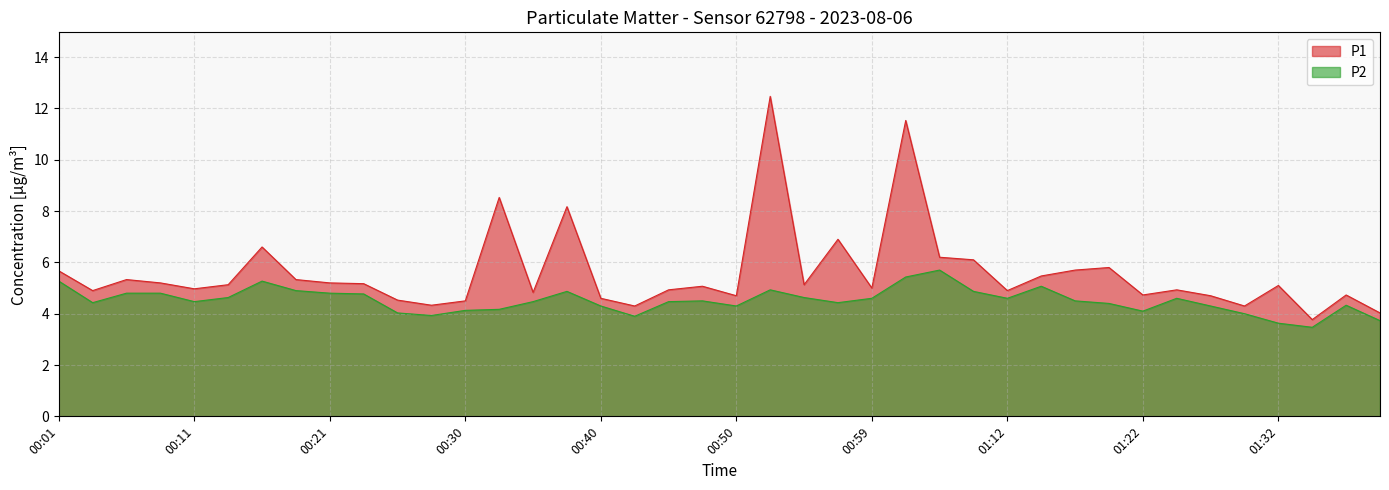

Is it true that P2 equals 1.7 at 00:42?

False